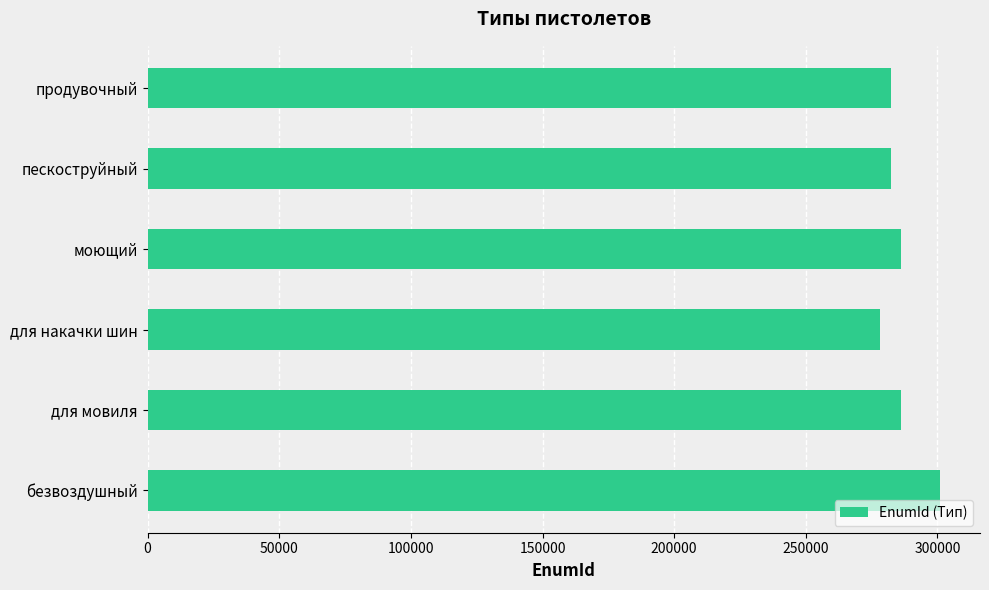

Approximately how many times larger is the value at продувочный compared to для накачки шин?

1.0